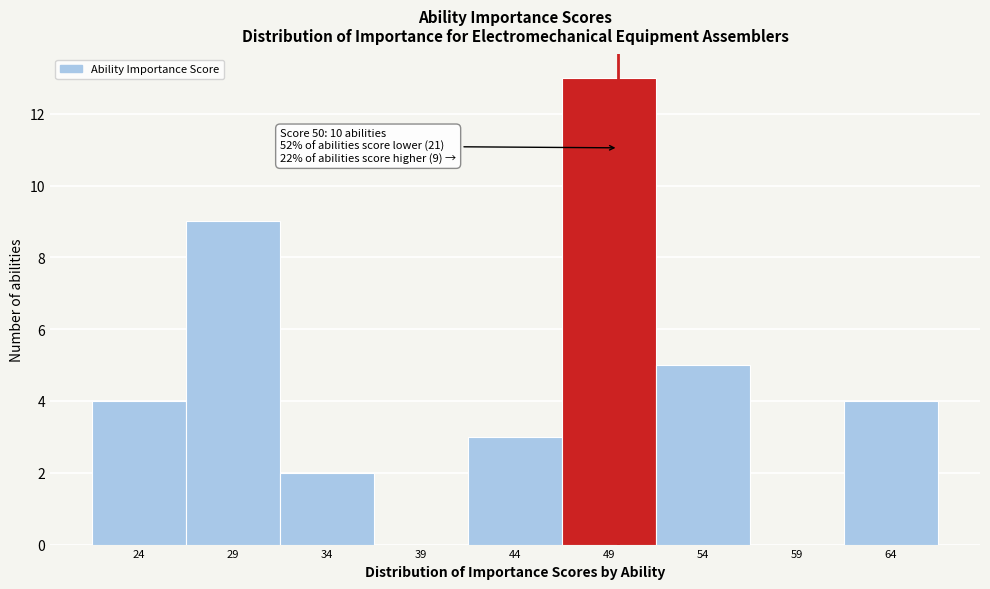

Reading right to left, transcribe all the data shown in this chart.

64=4	59=0	54=5	49=13	44=3	39=0	34=2	29=9	24=4